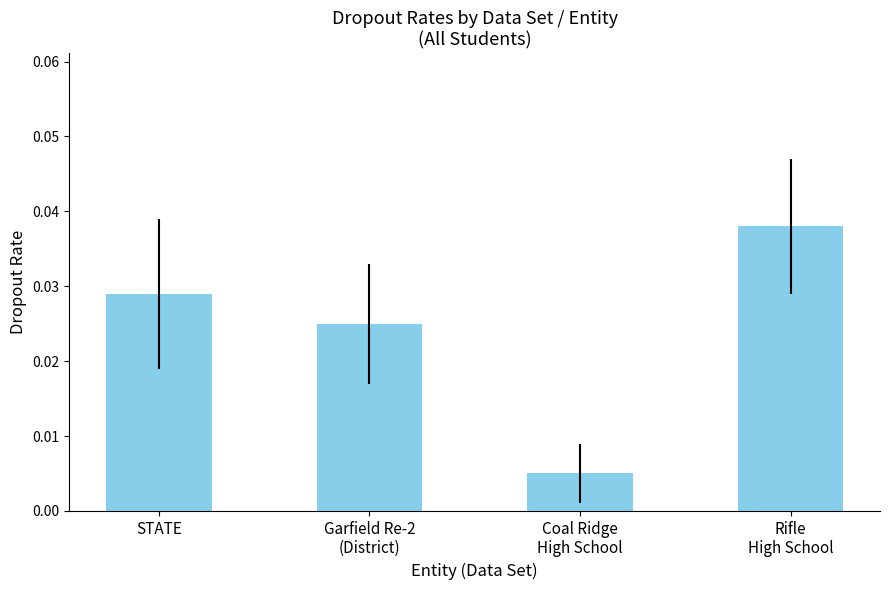

Which label corresponds to the smallest value in the chart?

Coal Ridge
High School